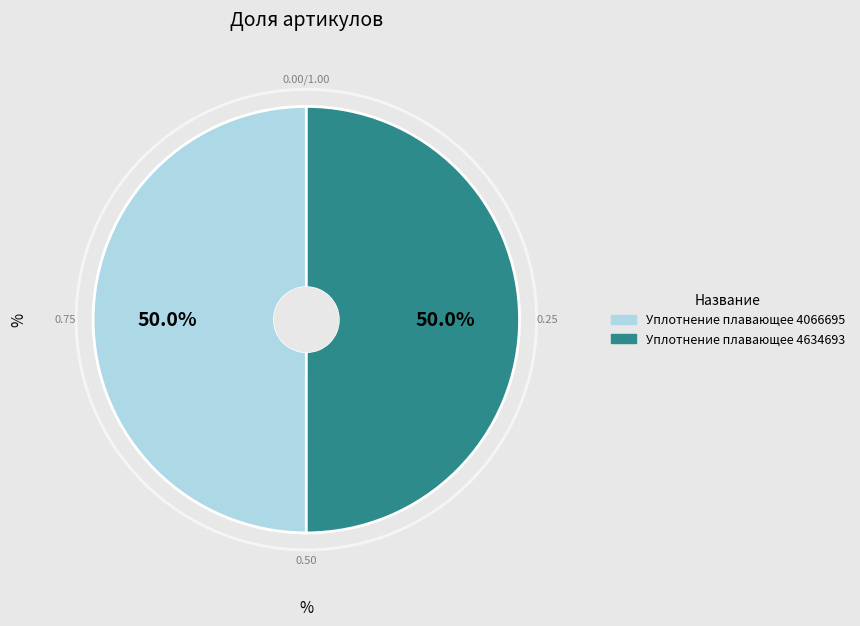

Approximately how many times larger is the value at Уплотнение плавающее 4634693 compared to Уплотнение плавающее 4066695?

1.0